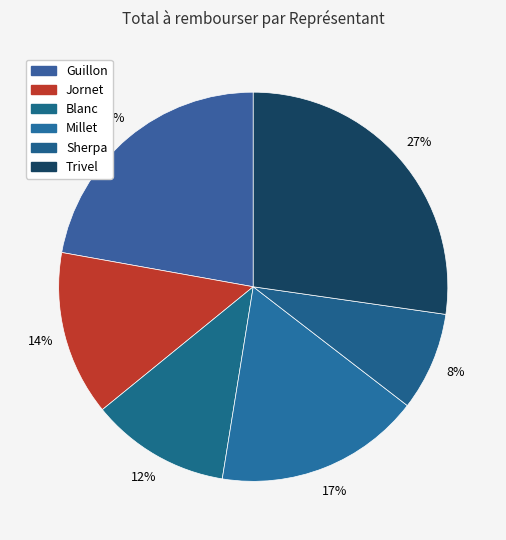

Count the number of slices in the pie.

6